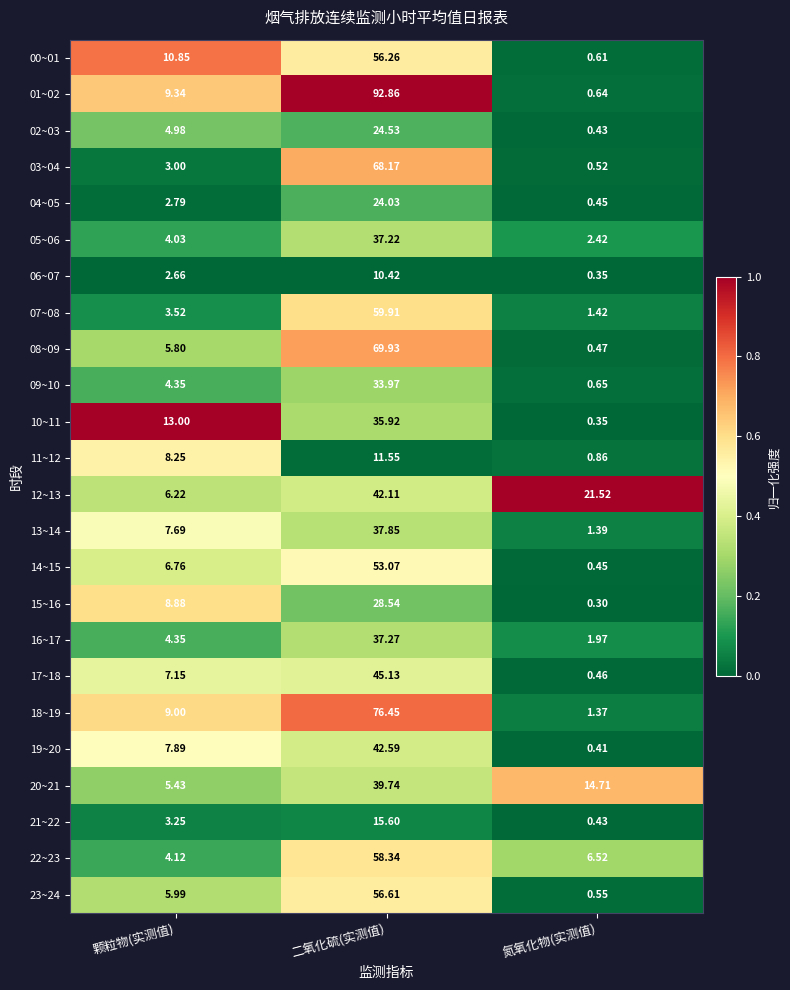

What is the total value across all series at 二氧化硫(实测值)?

1058.1